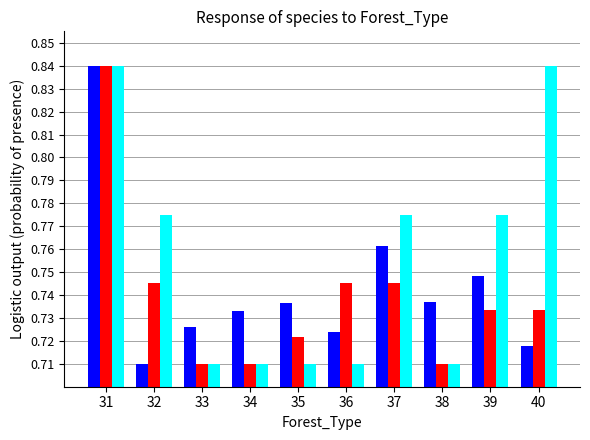

What is the total value across all series at 40?

2.3